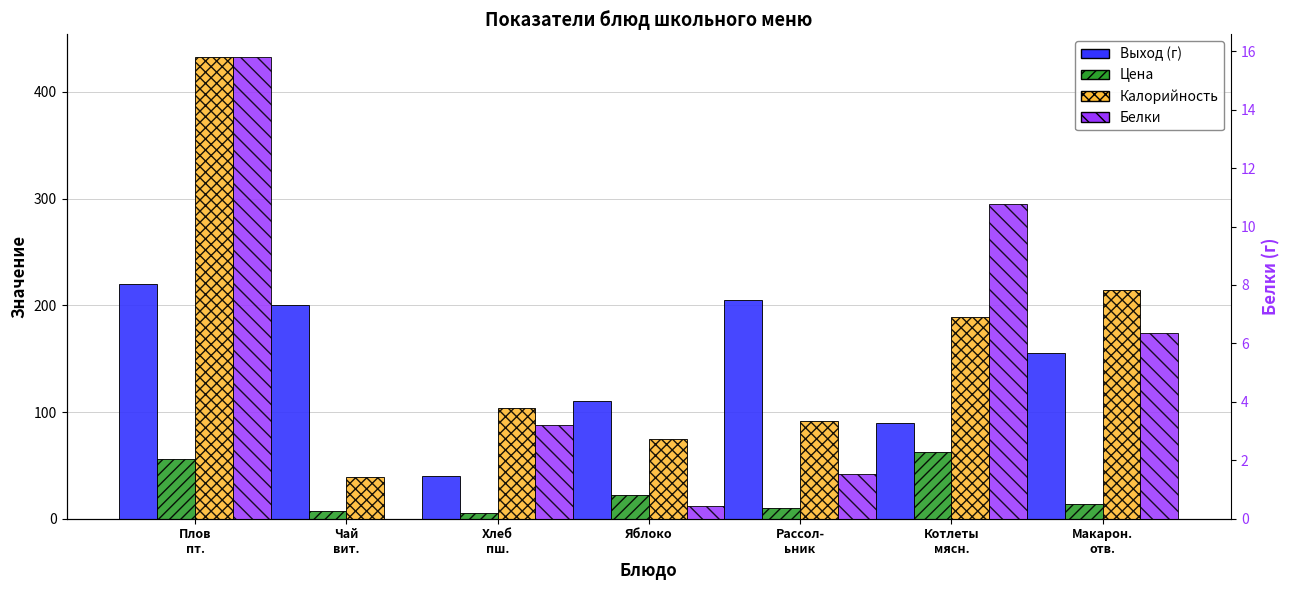

What is the sum of all Белки values?

38.1